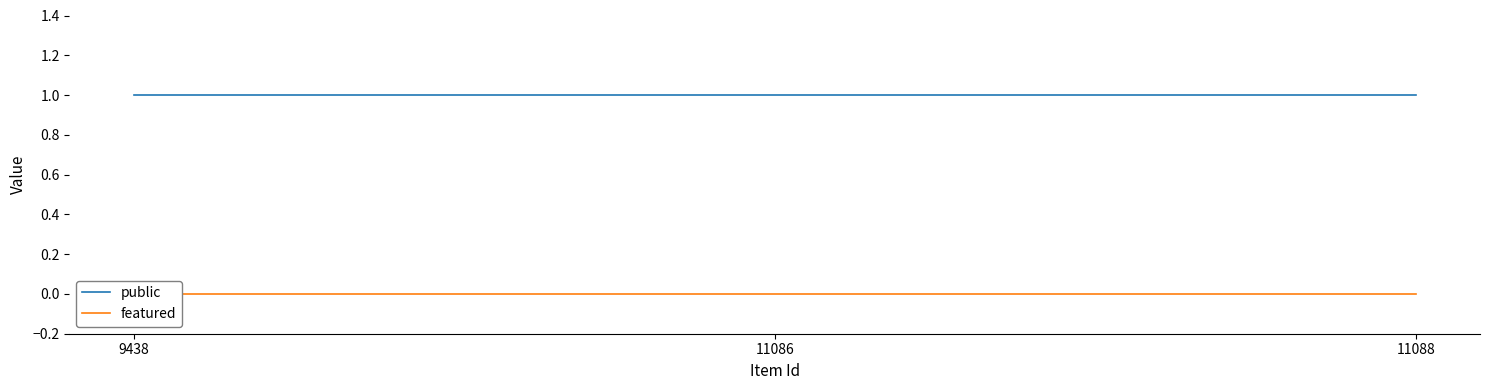

What is the average value of the public series?

1